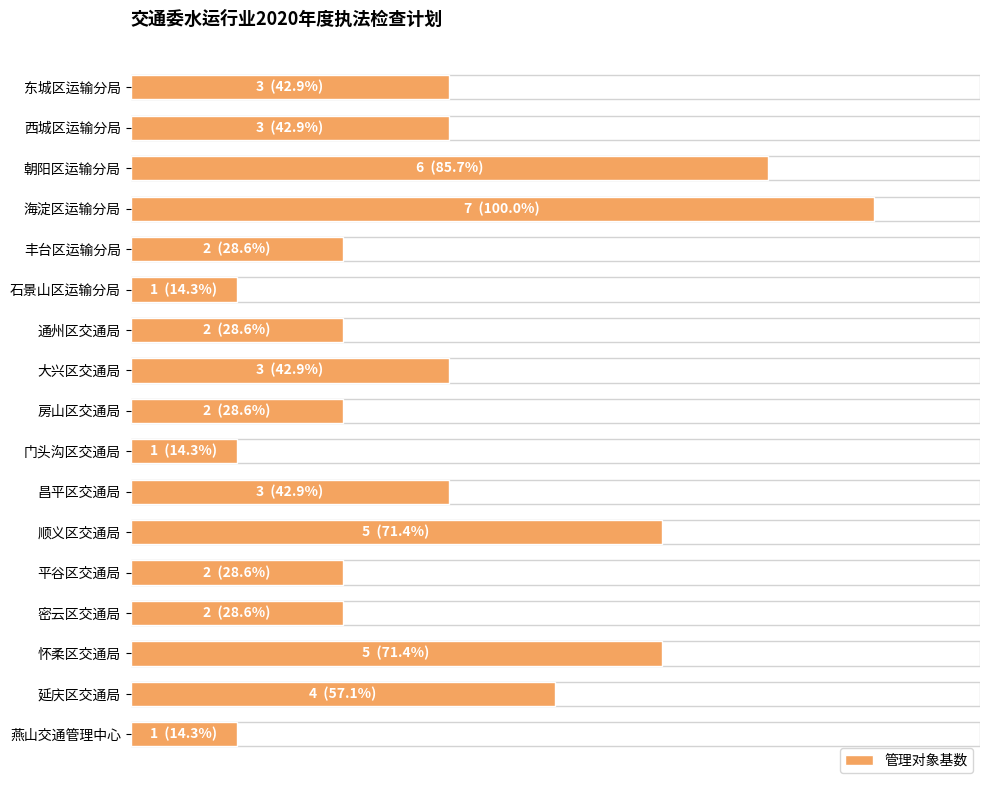

What is the average value?

3